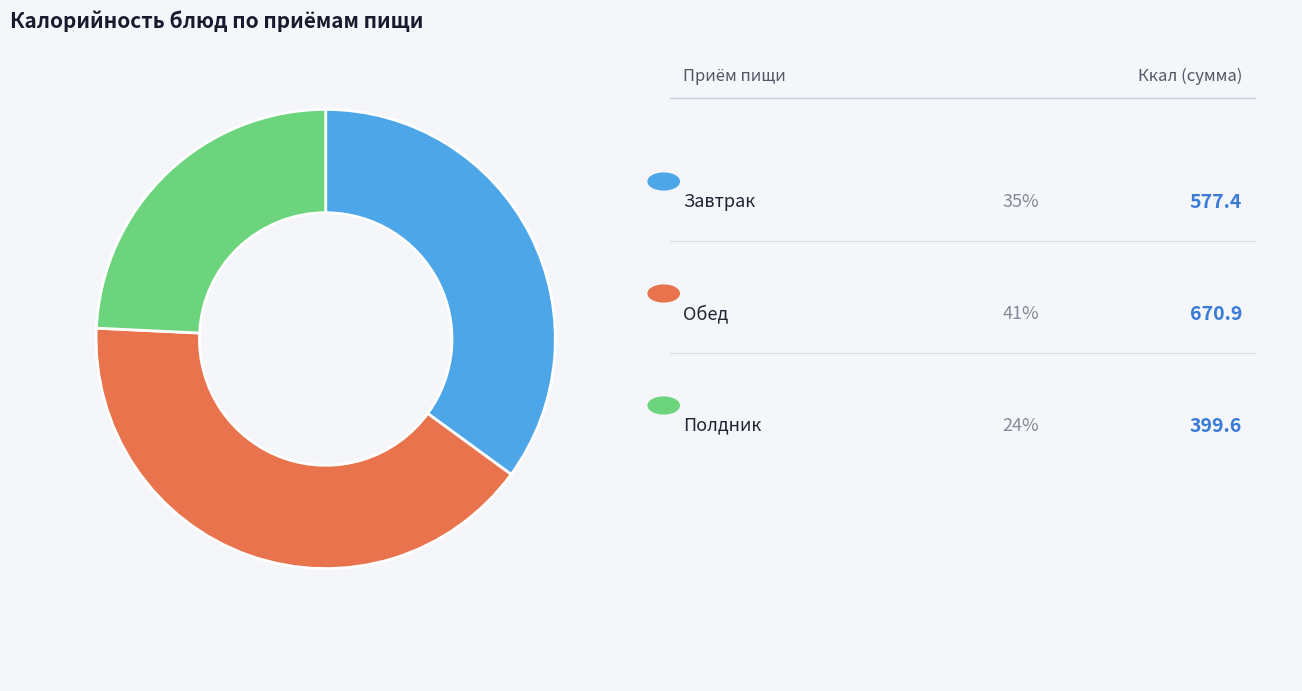

How many slices are in this pie chart?

3